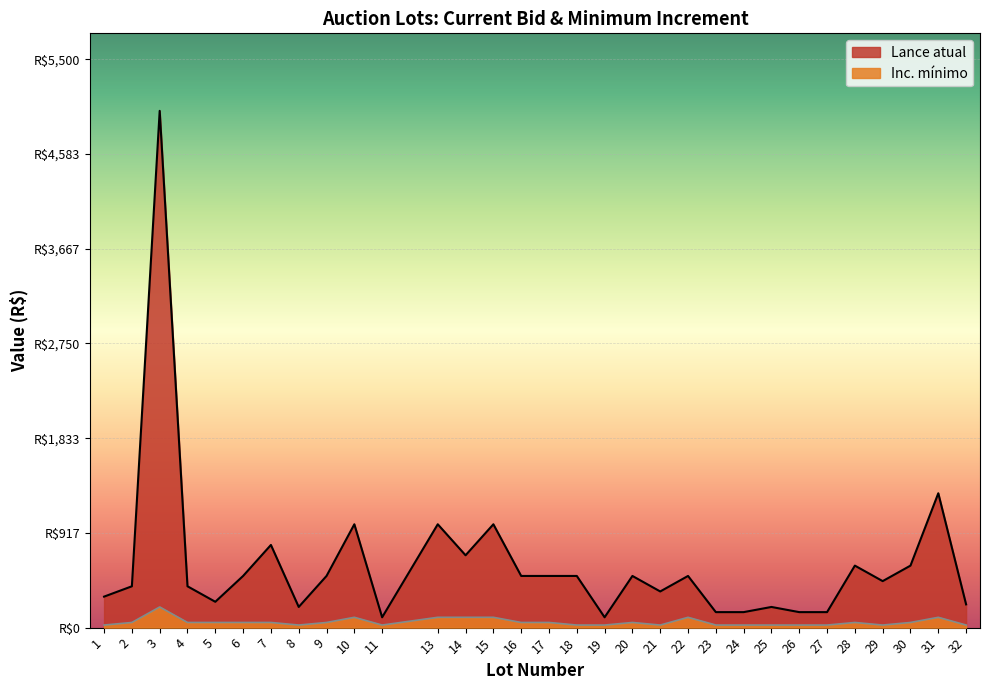

What are all the series names shown in the legend?

Lance atual, Inc. mínimo